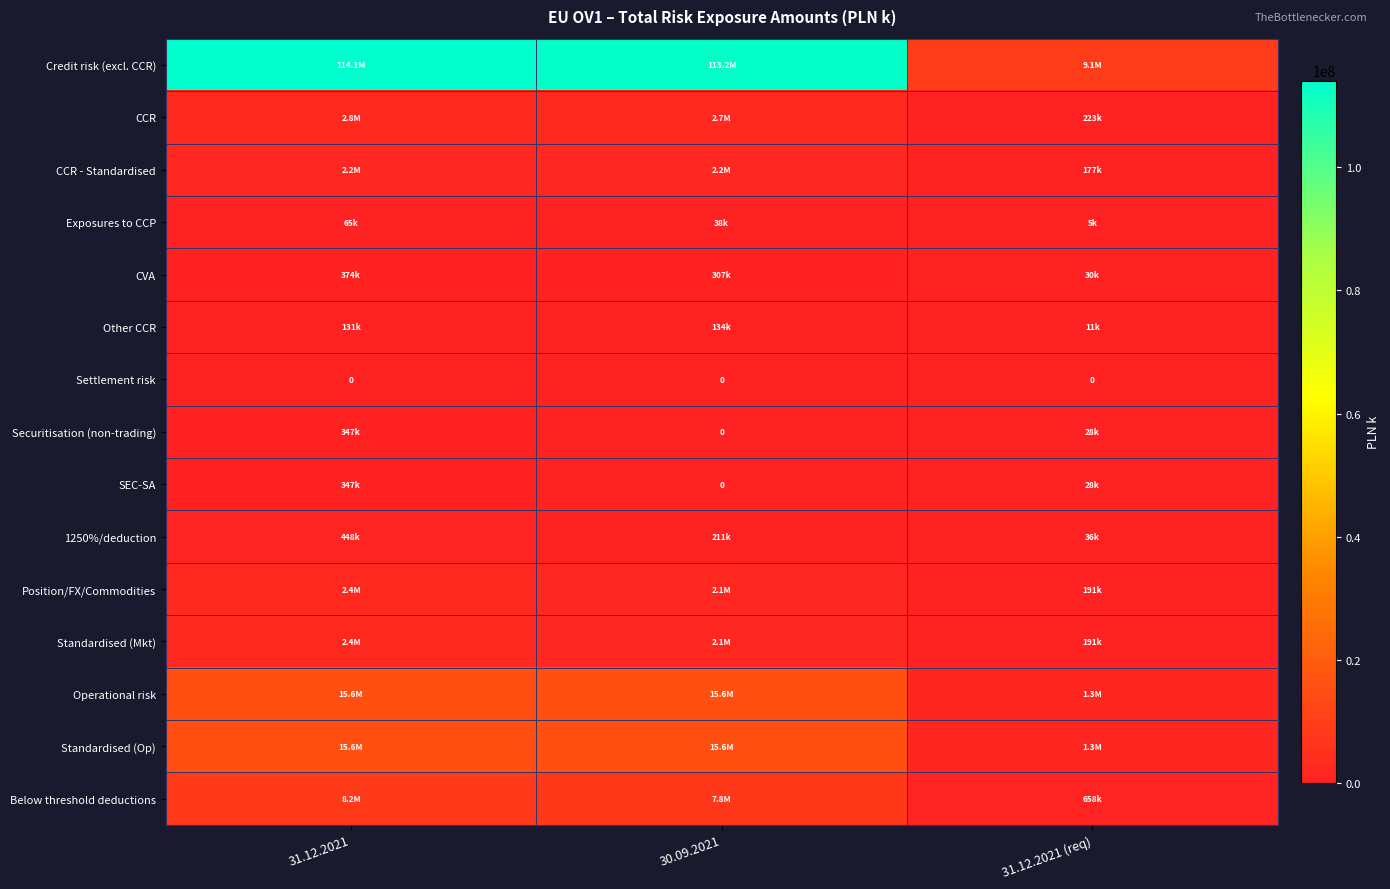

Which category has the highest value across all series?

31.12.2021